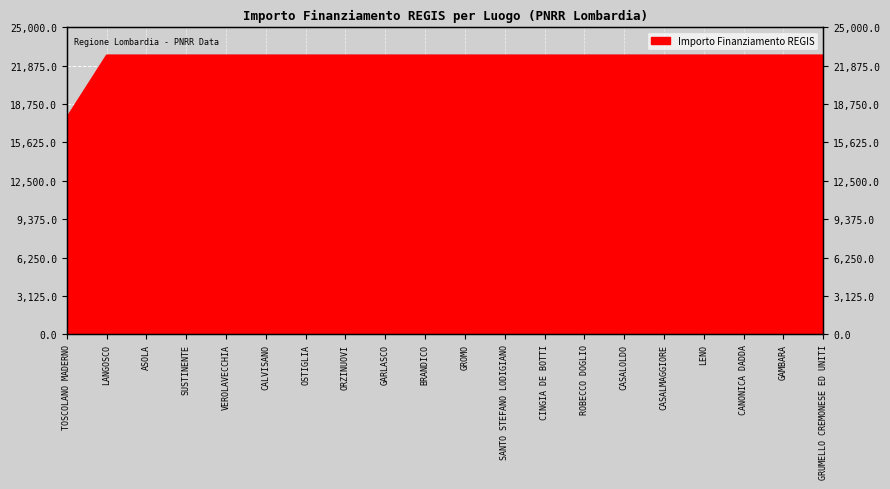

Approximately how many times larger is the value at GRUMELLO CREMONESE ED UNITI compared to ASOLA?

1.0